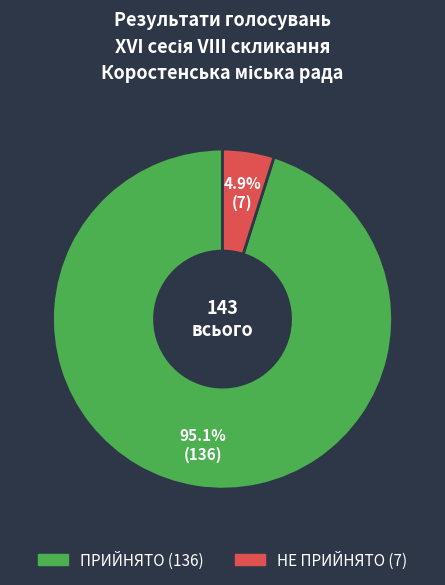

Between НЕ ПРИЙНЯТО and ПРИЙНЯТО, which is larger?

ПРИЙНЯТО